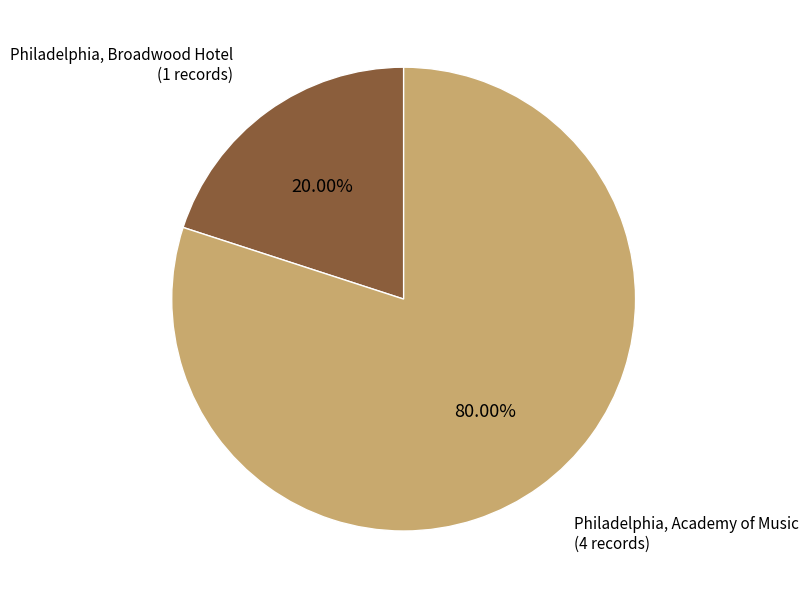

Is Philadelphia, Academy of Music the majority of the pie?

Yes